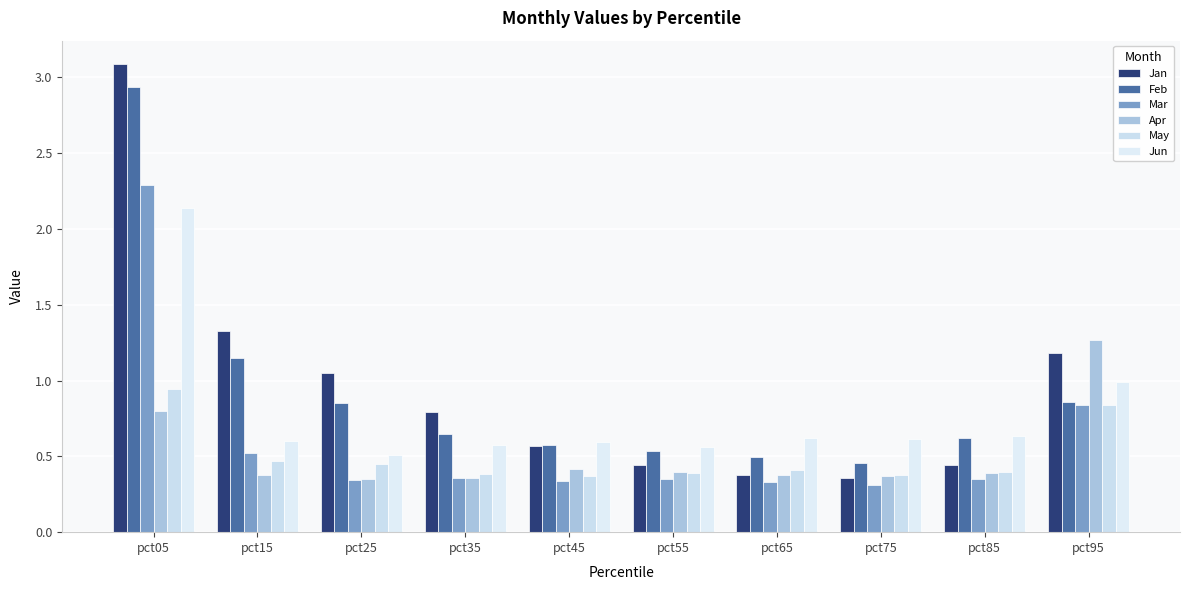

Reading left to right, transcribe all the data shown in this chart.

Jan: 3.1	1.3	1.0	0.8	0.6	0.4	0.4	0.4	0.4	1.2
Feb: 2.9	1.1	0.8	0.6	0.6	0.5	0.5	0.5	0.6	0.9
Mar: 2.3	0.5	0.3	0.4	0.3	0.4	0.3	0.3	0.4	0.8
Apr: 0.8	0.4	0.4	0.4	0.4	0.4	0.4	0.4	0.4	1.3
May: 0.9	0.5	0.4	0.4	0.4	0.4	0.4	0.4	0.4	0.8
Jun: 2.1	0.6	0.5	0.6	0.6	0.6	0.6	0.6	0.6	1.0